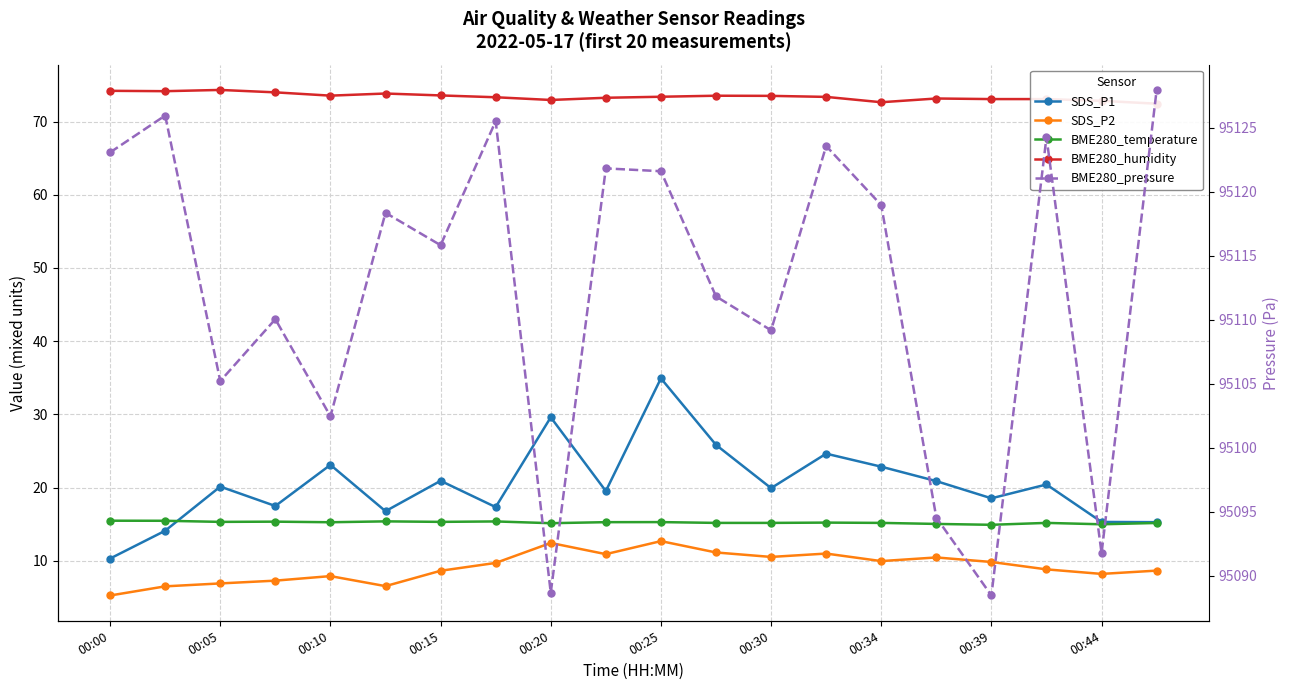

Which series has the largest range (max minus min)?

BME280_pressure